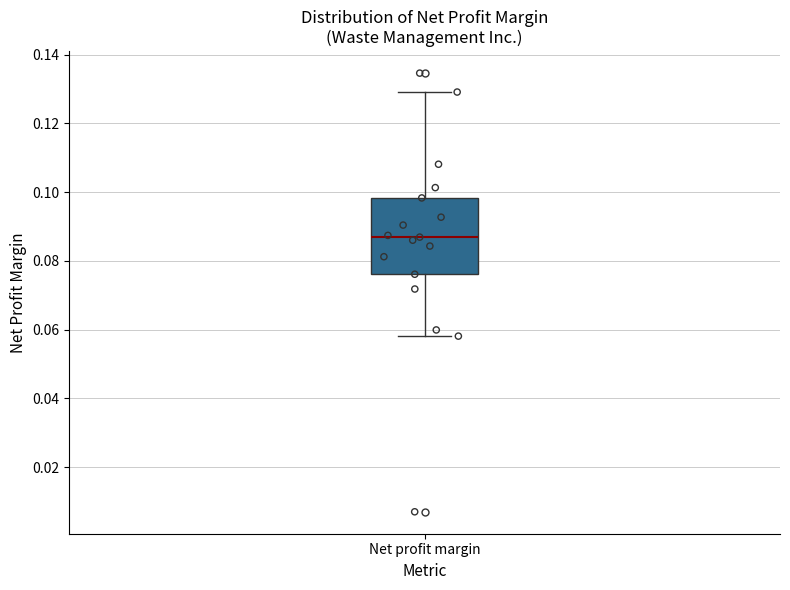

Transcribe this box plot: give where the median line is, the range the box spans, and where the two whiskers end, as read against the y-axis. The values are not printed on the chart, so give them approximately, as read against the axis.

median 0.086, box 0.076 to 0.098, whiskers 0.058 to 0.130